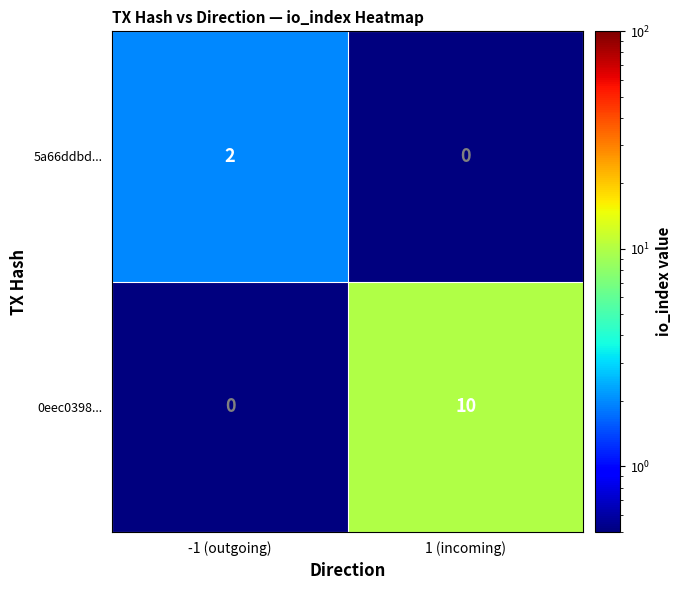

Which label corresponds to the largest value in the chart?

1 (incoming)